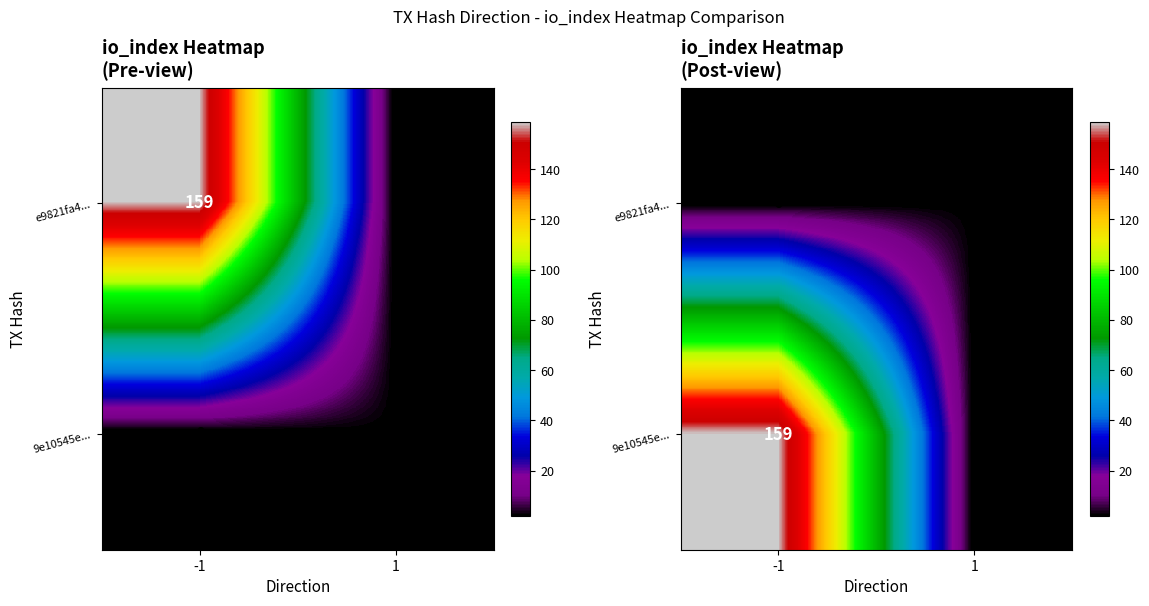

Which category has the lowest value in the e9821fa4... series?

-1